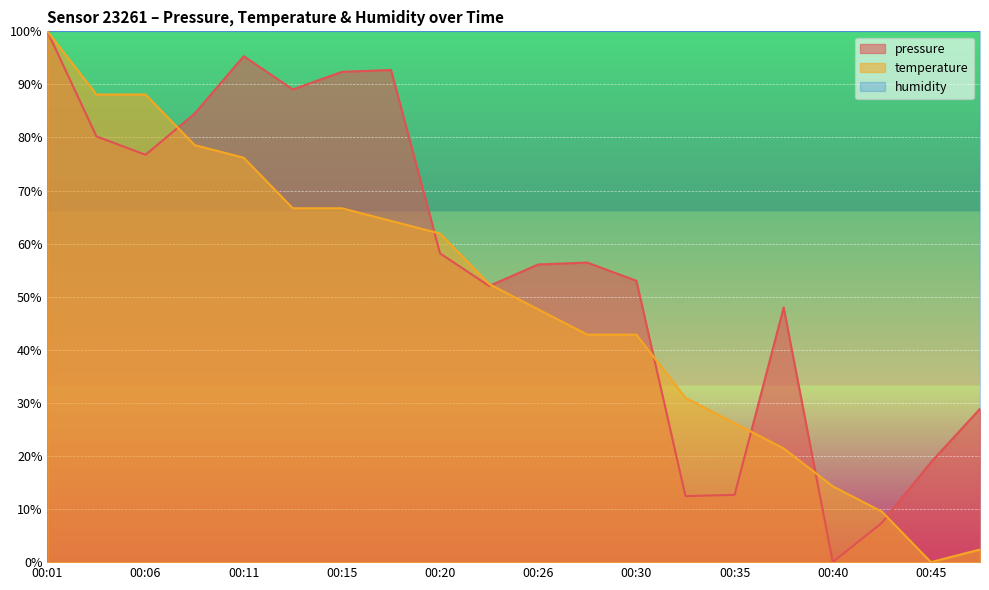

Reading left to right, what are all the values shown in this chart?

pressure: 00:01=100.0	00:03=80.2	00:06=76.7	00:08=84.5	00:11=95.3	00:13=89.1	00:15=92.4	00:18=92.7	00:20=58.2	00:23=52.0	00:26=56.1	00:28=56.4	00:30=53.0	00:33=12.4	00:35=12.7	00:38=48.0	00:40=0.0	00:43=7.4	00:45=18.8	00:47=28.9
temperature: 00:01=100.0	00:03=88.1	00:06=88.1	00:08=78.6	00:11=76.2	00:13=66.7	00:15=66.7	00:18=64.3	00:20=61.9	00:23=52.4	00:26=47.6	00:28=42.9	00:30=42.9	00:33=31.0	00:35=26.2	00:38=21.4	00:40=14.3	00:43=9.5	00:45=0.0	00:47=2.4